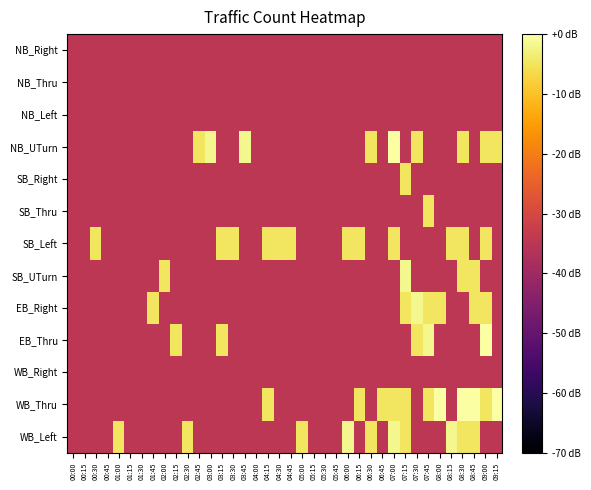

Reading right to left, what are all the values shown in this chart?

NB_Right: 09:15=-34.8	09:00=-34.8	08:45=-34.8	08:30=-34.8	08:15=-34.8	08:00=-34.8	07:45=-34.8	07:30=-34.8	07:15=-34.8	07:00=-34.8	06:45=-34.8	06:30=-34.8	06:15=-34.8	06:00=-34.8	05:45=-34.8	05:30=-34.8	05:15=-34.8	05:00=-34.8	04:45=-34.8	04:30=-34.8	04:15=-34.8	04:00=-34.8	03:45=-34.8	03:30=-34.8	03:15=-34.8	03:00=-34.8	02:45=-34.8	02:30=-34.8	02:15=-34.8	02:00=-34.8	01:45=-34.8	01:30=-34.8	01:15=-34.8	01:00=-34.8	00:45=-34.8	00:30=-34.8	00:15=-34.8	00:00=-34.8
NB_Thru: 09:15=-34.8	09:00=-34.8	08:45=-34.8	08:30=-34.8	08:15=-34.8	08:00=-34.8	07:45=-34.8	07:30=-34.8	07:15=-34.8	07:00=-34.8	06:45=-34.8	06:30=-34.8	06:15=-34.8	06:00=-34.8	05:45=-34.8	05:30=-34.8	05:15=-34.8	05:00=-34.8	04:45=-34.8	04:30=-34.8	04:15=-34.8	04:00=-34.8	03:45=-34.8	03:30=-34.8	03:15=-34.8	03:00=-34.8	02:45=-34.8	02:30=-34.8	02:15=-34.8	02:00=-34.8	01:45=-34.8	01:30=-34.8	01:15=-34.8	01:00=-34.8	00:45=-34.8	00:30=-34.8	00:15=-34.8	00:00=-34.8
NB_Left: 09:15=-34.8	09:00=-34.8	08:45=-34.8	08:30=-34.8	08:15=-34.8	08:00=-34.8	07:45=-34.8	07:30=-34.8	07:15=-34.8	07:00=-34.8	06:45=-34.8	06:30=-34.8	06:15=-34.8	06:00=-34.8	05:45=-34.8	05:30=-34.8	05:15=-34.8	05:00=-34.8	04:45=-34.8	04:30=-34.8	04:15=-34.8	04:00=-34.8	03:45=-34.8	03:30=-34.8	03:15=-34.8	03:00=-34.8	02:45=-34.8	02:30=-34.8	02:15=-34.8	02:00=-34.8	01:45=-34.8	01:30=-34.8	01:15=-34.8	01:00=-34.8	00:45=-34.8	00:30=-34.8	00:15=-34.8	00:00=-34.8
NB_UTurn: 09:15=-4.8	09:00=-4.8	08:45=-34.8	08:30=-4.8	08:15=-34.8	08:00=-34.8	07:45=-34.8	07:30=-4.8	07:15=-34.8	07:00=0.0	06:45=-34.8	06:30=-4.8	06:15=-34.8	06:00=-34.8	05:45=-34.8	05:30=-34.8	05:15=-34.8	05:00=-34.8	04:45=-34.8	04:30=-34.8	04:15=-34.8	04:00=-34.8	03:45=-1.8	03:30=-34.8	03:15=-34.8	03:00=-1.8	02:45=-4.8	02:30=-34.8	02:15=-34.8	02:00=-34.8	01:45=-34.8	01:30=-34.8	01:15=-34.8	01:00=-34.8	00:45=-34.8	00:30=-34.8	00:15=-34.8	00:00=-34.8
SB_Right: 09:15=-34.8	09:00=-34.8	08:45=-34.8	08:30=-34.8	08:15=-34.8	08:00=-34.8	07:45=-34.8	07:30=-34.8	07:15=-4.8	07:00=-34.8	06:45=-34.8	06:30=-34.8	06:15=-34.8	06:00=-34.8	05:45=-34.8	05:30=-34.8	05:15=-34.8	05:00=-34.8	04:45=-34.8	04:30=-34.8	04:15=-34.8	04:00=-34.8	03:45=-34.8	03:30=-34.8	03:15=-34.8	03:00=-34.8	02:45=-34.8	02:30=-34.8	02:15=-34.8	02:00=-34.8	01:45=-34.8	01:30=-34.8	01:15=-34.8	01:00=-34.8	00:45=-34.8	00:30=-34.8	00:15=-34.8	00:00=-34.8
SB_Thru: 09:15=-34.8	09:00=-34.8	08:45=-34.8	08:30=-34.8	08:15=-34.8	08:00=-34.8	07:45=-4.8	07:30=-34.8	07:15=-34.8	07:00=-34.8	06:45=-34.8	06:30=-34.8	06:15=-34.8	06:00=-34.8	05:45=-34.8	05:30=-34.8	05:15=-34.8	05:00=-34.8	04:45=-34.8	04:30=-34.8	04:15=-34.8	04:00=-34.8	03:45=-34.8	03:30=-34.8	03:15=-34.8	03:00=-34.8	02:45=-34.8	02:30=-34.8	02:15=-34.8	02:00=-34.8	01:45=-34.8	01:30=-34.8	01:15=-34.8	01:00=-34.8	00:45=-34.8	00:30=-34.8	00:15=-34.8	00:00=-34.8
SB_Left: 09:15=-34.8	09:00=-4.8	08:45=-34.8	08:30=-4.8	08:15=-4.8	08:00=-34.8	07:45=-34.8	07:30=-34.8	07:15=-34.8	07:00=-4.8	06:45=-34.8	06:30=-34.8	06:15=-4.8	06:00=-4.8	05:45=-34.8	05:30=-34.8	05:15=-34.8	05:00=-34.8	04:45=-4.8	04:30=-4.8	04:15=-4.8	04:00=-34.8	03:45=-34.8	03:30=-4.8	03:15=-4.8	03:00=-34.8	02:45=-34.8	02:30=-34.8	02:15=-34.8	02:00=-34.8	01:45=-34.8	01:30=-34.8	01:15=-34.8	01:00=-34.8	00:45=-34.8	00:30=-4.8	00:15=-34.8	00:00=-34.8
SB_UTurn: 09:15=-34.8	09:00=-34.8	08:45=-4.8	08:30=-4.8	08:15=-34.8	08:00=-34.8	07:45=-34.8	07:30=-34.8	07:15=-1.8	07:00=-34.8	06:45=-34.8	06:30=-34.8	06:15=-34.8	06:00=-34.8	05:45=-34.8	05:30=-34.8	05:15=-34.8	05:00=-34.8	04:45=-34.8	04:30=-34.8	04:15=-34.8	04:00=-34.8	03:45=-34.8	03:30=-34.8	03:15=-34.8	03:00=-34.8	02:45=-34.8	02:30=-34.8	02:15=-34.8	02:00=-4.8	01:45=-34.8	01:30=-34.8	01:15=-34.8	01:00=-34.8	00:45=-34.8	00:30=-34.8	00:15=-34.8	00:00=-34.8
EB_Right: 09:15=-34.8	09:00=-4.8	08:45=-4.8	08:30=-34.8	08:15=-34.8	08:00=-4.8	07:45=-4.8	07:30=-1.8	07:15=-4.8	07:00=-34.8	06:45=-34.8	06:30=-34.8	06:15=-34.8	06:00=-34.8	05:45=-34.8	05:30=-34.8	05:15=-34.8	05:00=-34.8	04:45=-34.8	04:30=-34.8	04:15=-34.8	04:00=-34.8	03:45=-34.8	03:30=-34.8	03:15=-34.8	03:00=-34.8	02:45=-34.8	02:30=-34.8	02:15=-34.8	02:00=-34.8	01:45=-4.8	01:30=-34.8	01:15=-34.8	01:00=-34.8	00:45=-34.8	00:30=-34.8	00:15=-34.8	00:00=-34.8
EB_Thru: 09:15=-34.8	09:00=0.0	08:45=-34.8	08:30=-34.8	08:15=-34.8	08:00=-34.8	07:45=-1.8	07:30=-4.8	07:15=-34.8	07:00=-34.8	06:45=-34.8	06:30=-34.8	06:15=-34.8	06:00=-34.8	05:45=-34.8	05:30=-34.8	05:15=-34.8	05:00=-34.8	04:45=-34.8	04:30=-34.8	04:15=-34.8	04:00=-34.8	03:45=-34.8	03:30=-34.8	03:15=-4.8	03:00=-34.8	02:45=-34.8	02:30=-34.8	02:15=-4.8	02:00=-34.8	01:45=-34.8	01:30=-34.8	01:15=-34.8	01:00=-34.8	00:45=-34.8	00:30=-34.8	00:15=-34.8	00:00=-34.8
WB_Right: 09:15=-34.8	09:00=-34.8	08:45=-34.8	08:30=-34.8	08:15=-34.8	08:00=-34.8	07:45=-34.8	07:30=-34.8	07:15=-34.8	07:00=-34.8	06:45=-34.8	06:30=-34.8	06:15=-34.8	06:00=-34.8	05:45=-34.8	05:30=-34.8	05:15=-34.8	05:00=-34.8	04:45=-34.8	04:30=-34.8	04:15=-34.8	04:00=-34.8	03:45=-34.8	03:30=-34.8	03:15=-34.8	03:00=-34.8	02:45=-34.8	02:30=-34.8	02:15=-34.8	02:00=-34.8	01:45=-34.8	01:30=-34.8	01:15=-34.8	01:00=-34.8	00:45=-34.8	00:30=-34.8	00:15=-34.8	00:00=-34.8
WB_Thru: 09:15=0.0	09:00=-4.8	08:45=0.0	08:30=0.0	08:15=-34.8	08:00=0.0	07:45=-4.8	07:30=-34.8	07:15=-4.8	07:00=-4.8	06:45=-4.8	06:30=-34.8	06:15=-4.8	06:00=-34.8	05:45=-34.8	05:30=-34.8	05:15=-34.8	05:00=-34.8	04:45=-34.8	04:30=-34.8	04:15=-4.8	04:00=-34.8	03:45=-34.8	03:30=-34.8	03:15=-34.8	03:00=-34.8	02:45=-34.8	02:30=-34.8	02:15=-34.8	02:00=-34.8	01:45=-34.8	01:30=-34.8	01:15=-34.8	01:00=-34.8	00:45=-34.8	00:30=-34.8	00:15=-34.8	00:00=-34.8
WB_Left: 09:15=-34.8	09:00=-34.8	08:45=-4.8	08:30=-4.8	08:15=-1.8	08:00=-34.8	07:45=-34.8	07:30=-34.8	07:15=-4.8	07:00=-1.8	06:45=-34.8	06:30=-4.8	06:15=-34.8	06:00=-1.8	05:45=-34.8	05:30=-34.8	05:15=-34.8	05:00=-4.8	04:45=-34.8	04:30=-34.8	04:15=-34.8	04:00=-34.8	03:45=-34.8	03:30=-34.8	03:15=-34.8	03:00=-34.8	02:45=-34.8	02:30=-4.8	02:15=-34.8	02:00=-34.8	01:45=-34.8	01:30=-34.8	01:15=-34.8	01:00=-4.8	00:45=-34.8	00:30=-34.8	00:15=-34.8	00:00=-34.8